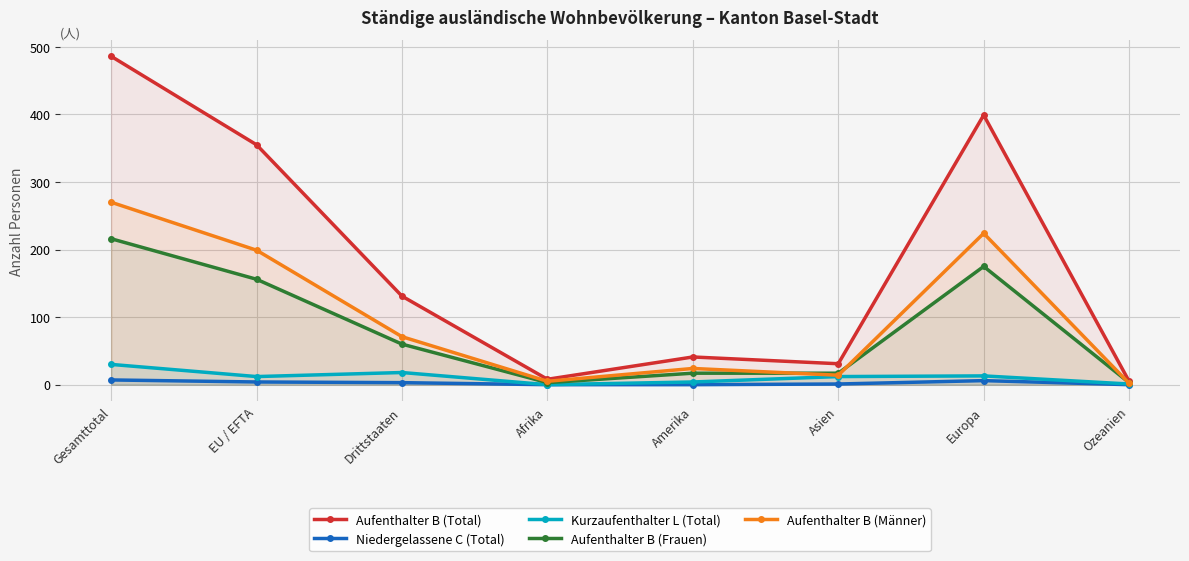

Between Amerika and Asien, which is larger?

Amerika